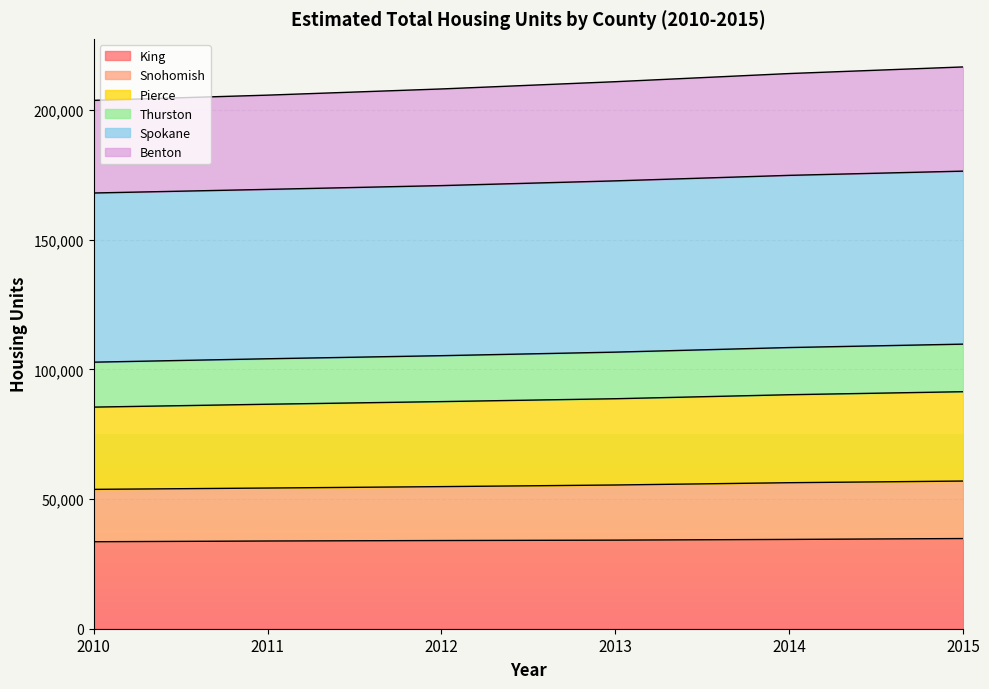

What is the spread (max minus min) of values at 2015?

181879.8